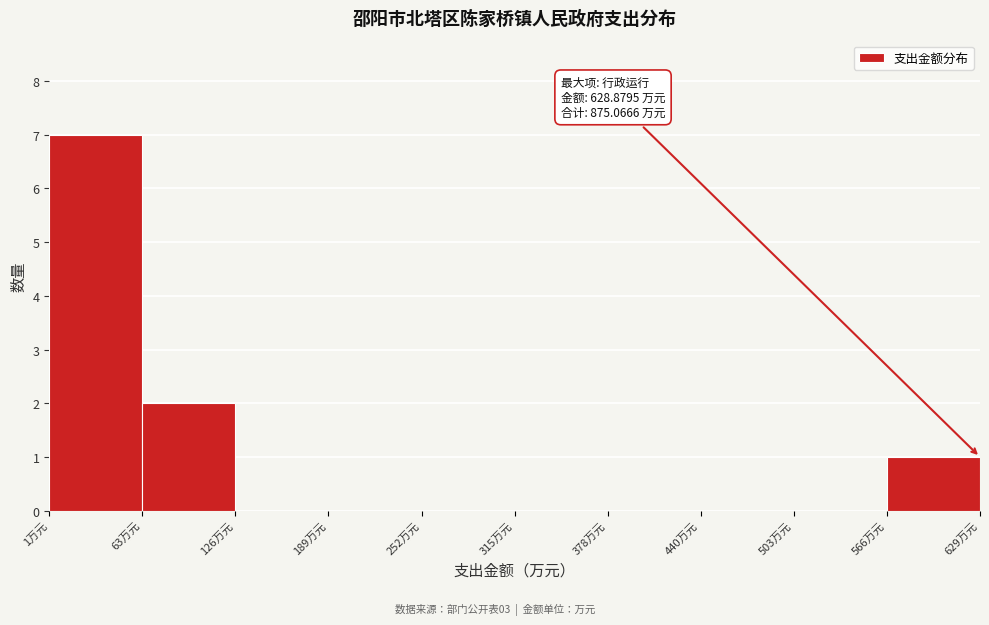

Which range on the x-axis has the tallest bar?

0 to 60